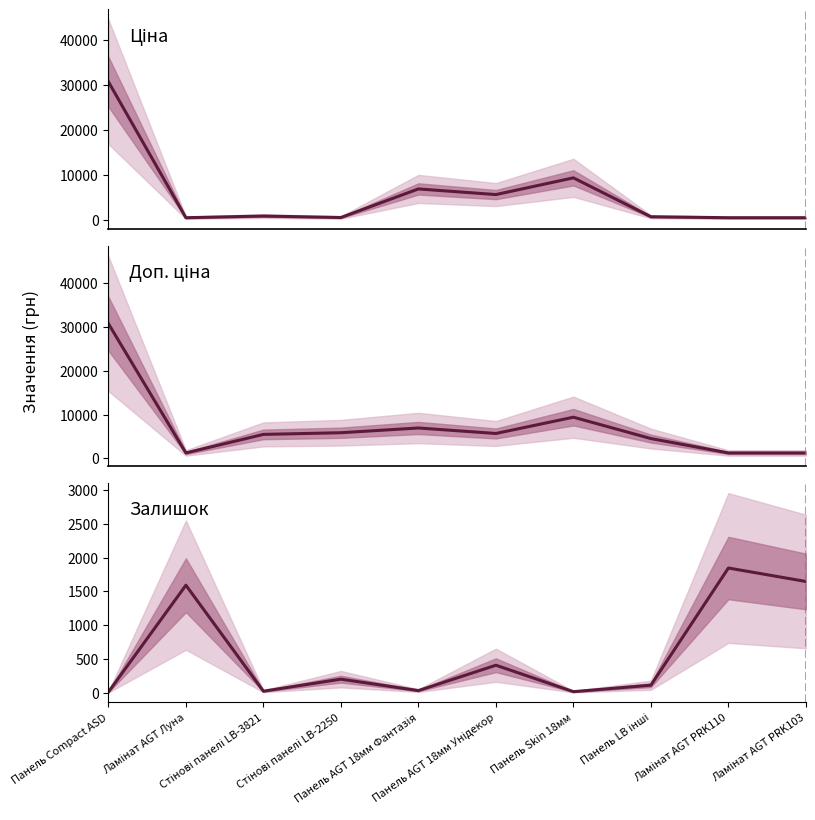

Which series has the widest spread of values?

Ціна